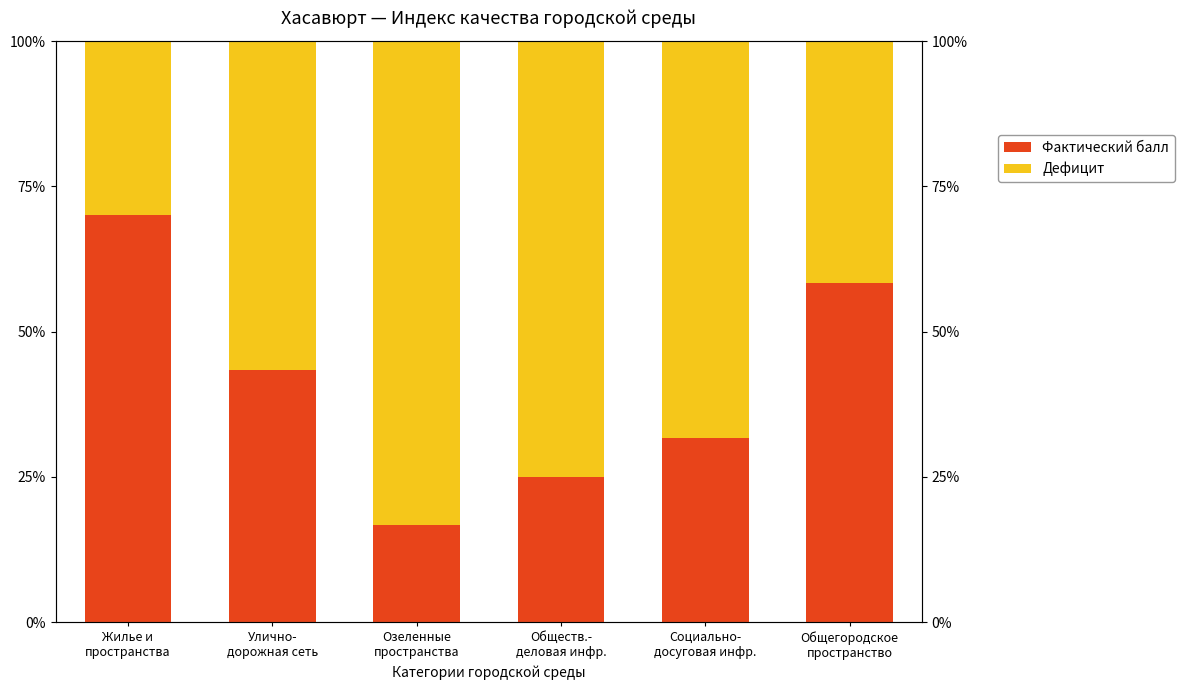

How many groups of bars are there?

6